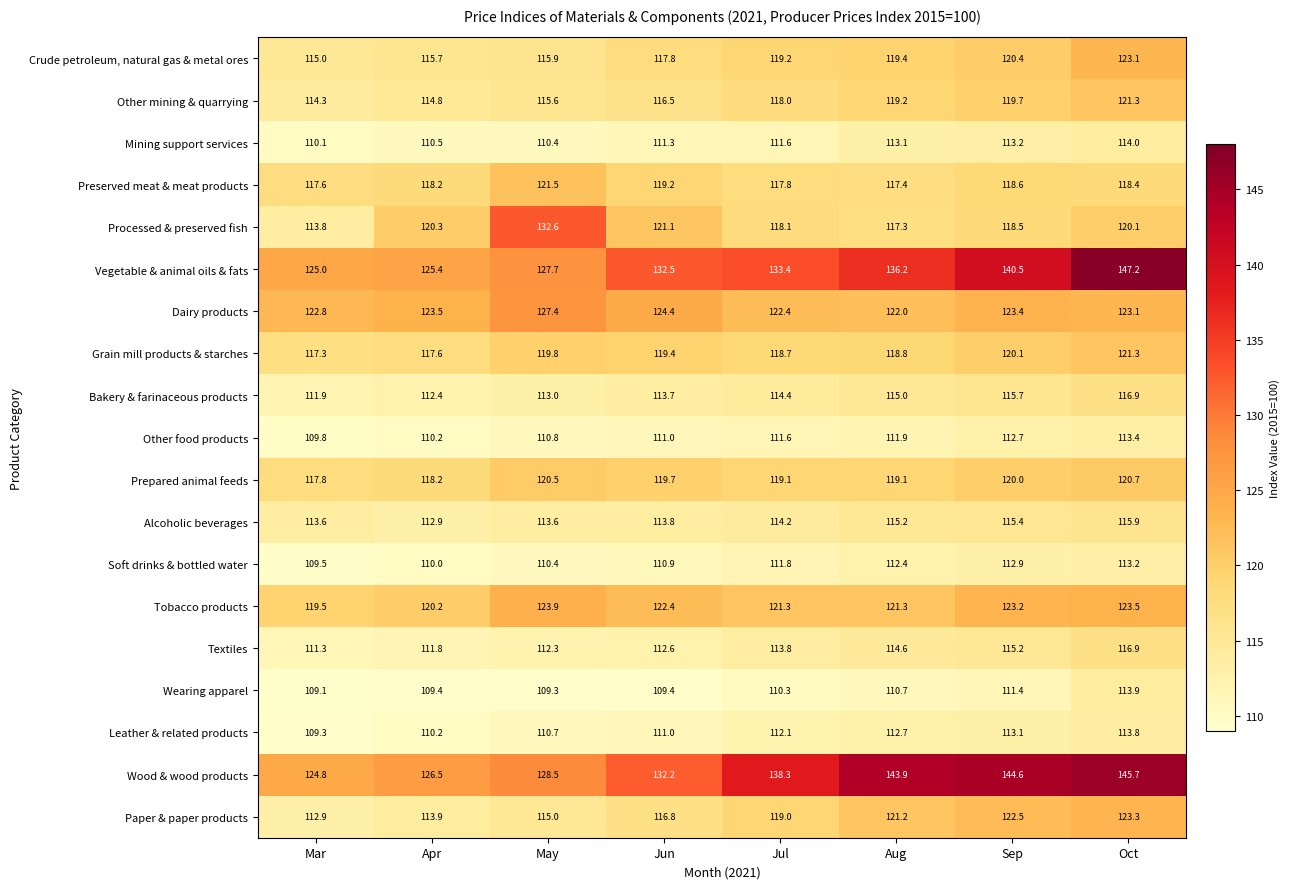

At which category is the sum across all series the highest?

Oct